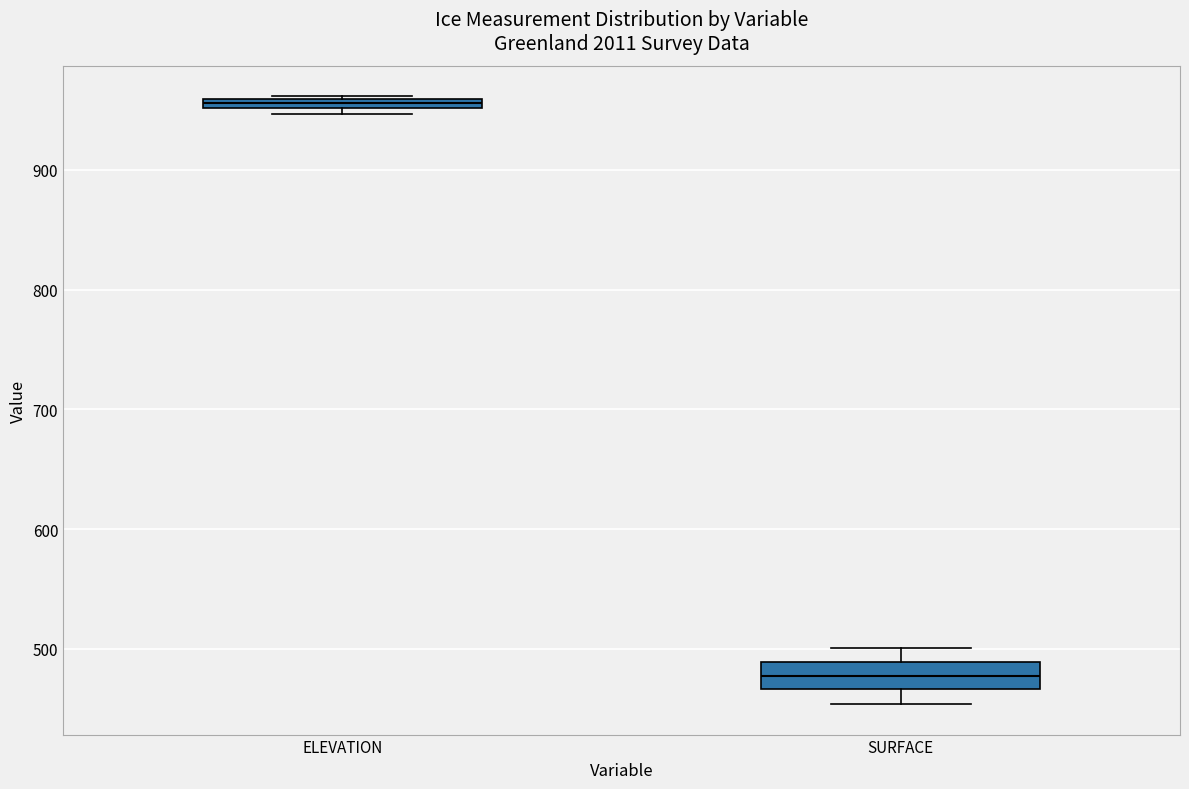

Which box's median line is the highest?

ELEVATION